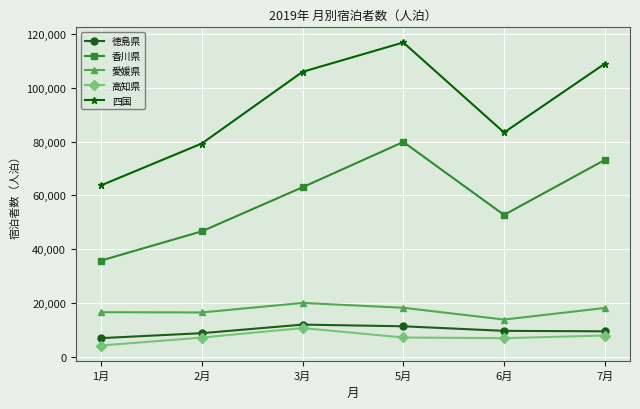

What is the average value of the 四国 series?

92988